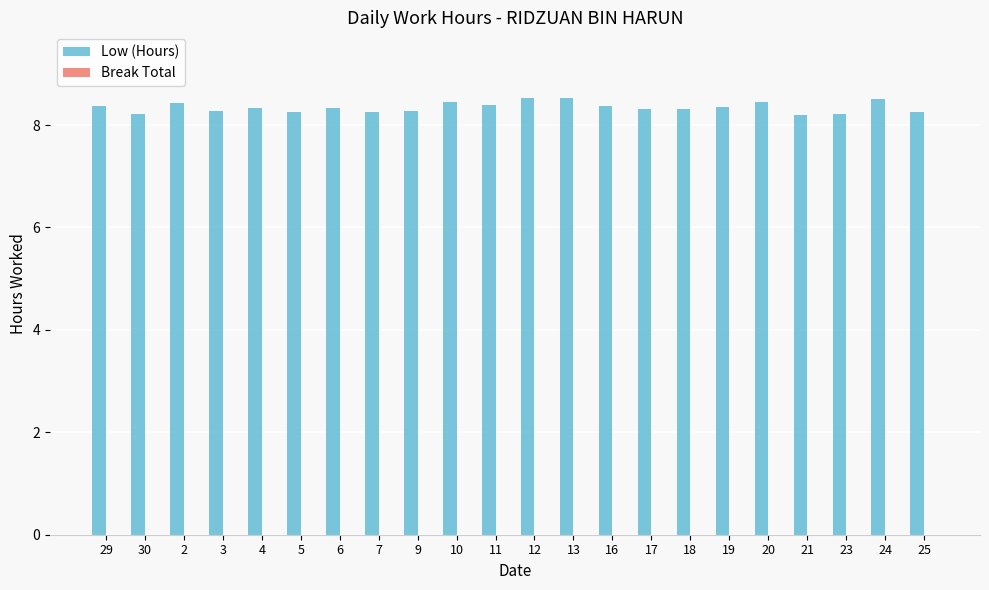

Which has a higher value, 13 or 5?

13